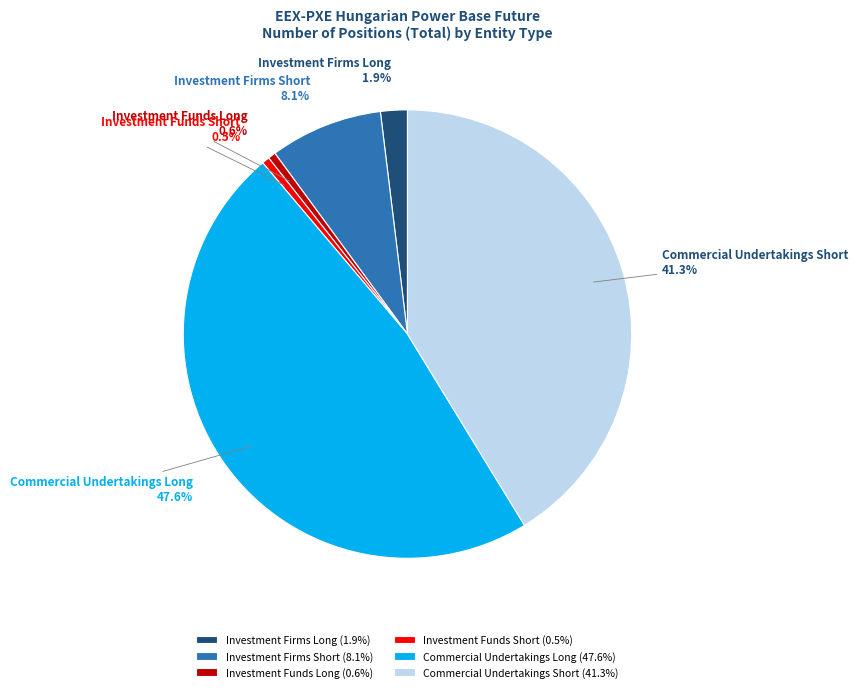

What portion of the pie excludes Investment Firms Short?

91.9%